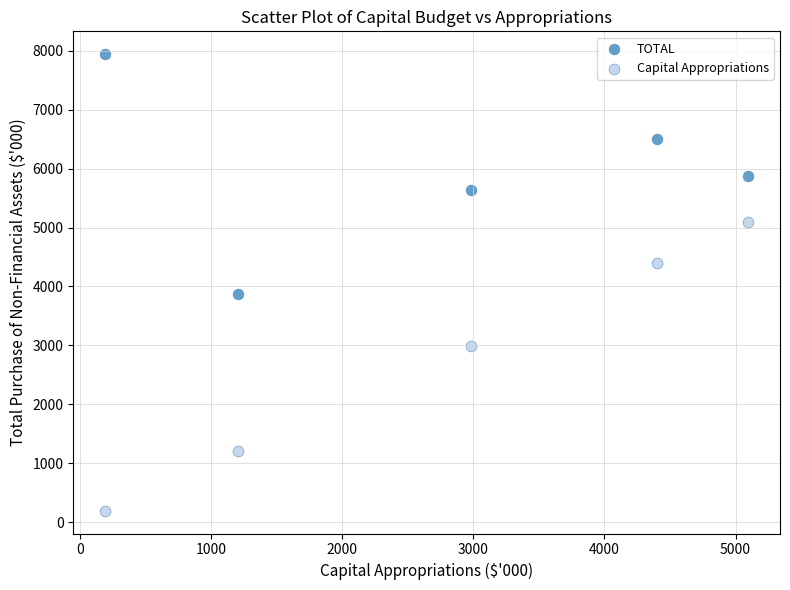

Across all data points, what is the average X value?

2777